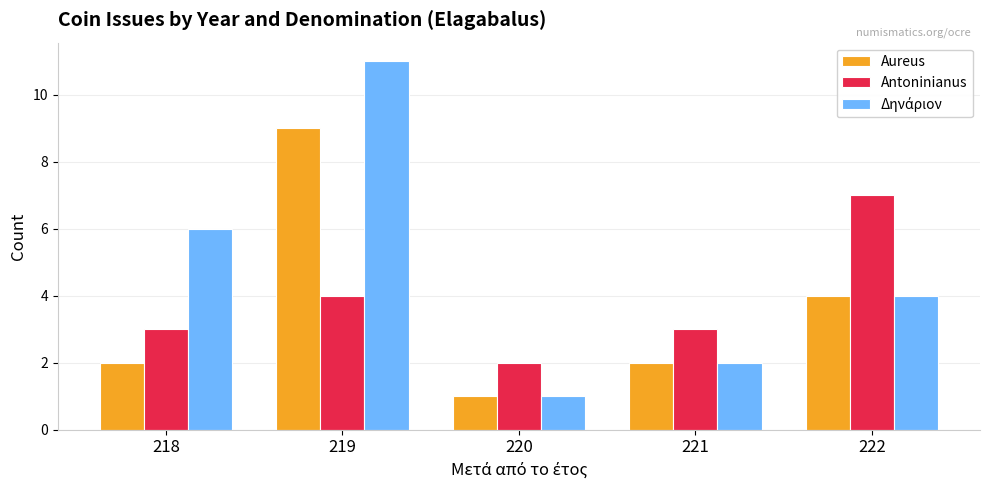

Is it true that Antoninianus equals 3 at 221?

True